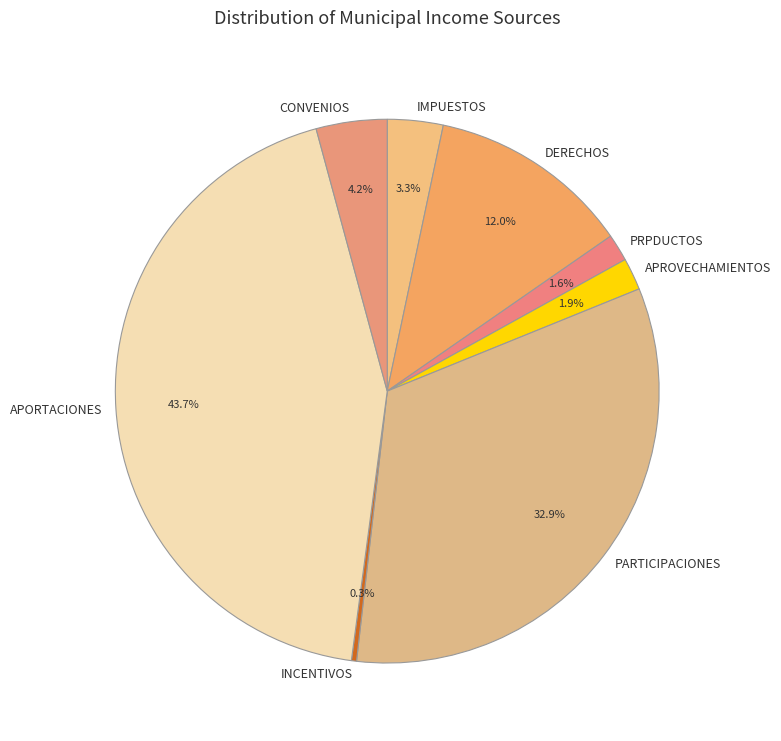

What percentage is NOT represented by CONVENIOS?

95.8%